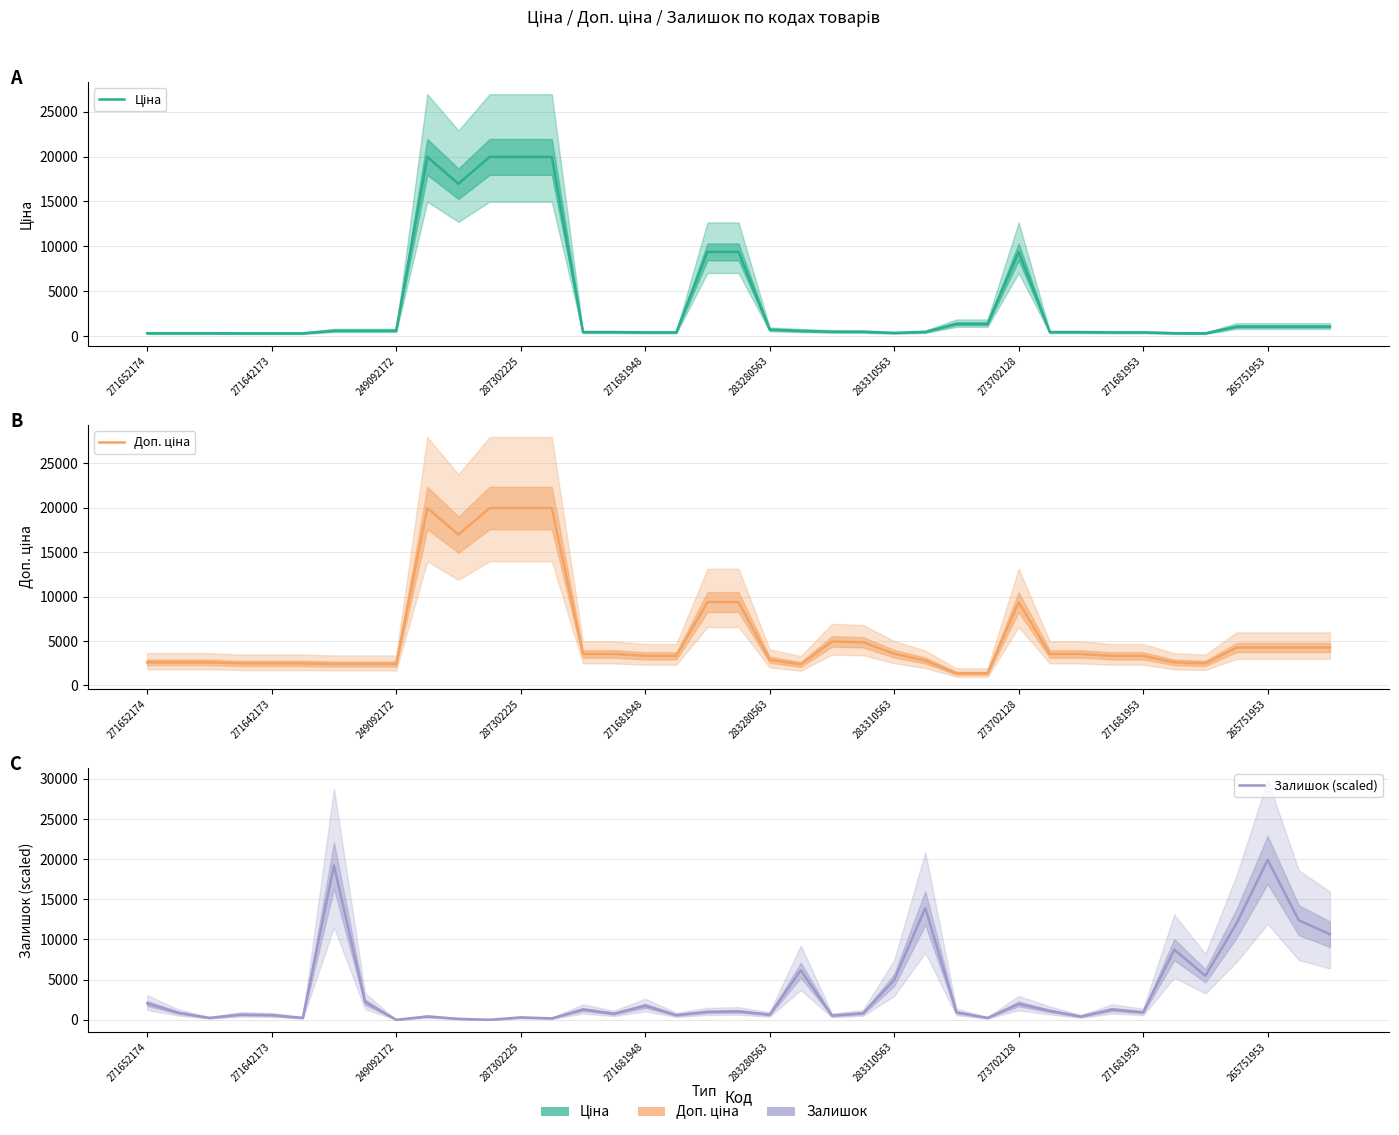

True or false: Доп. ціна has a value of 26113.0 at 287302225.

False